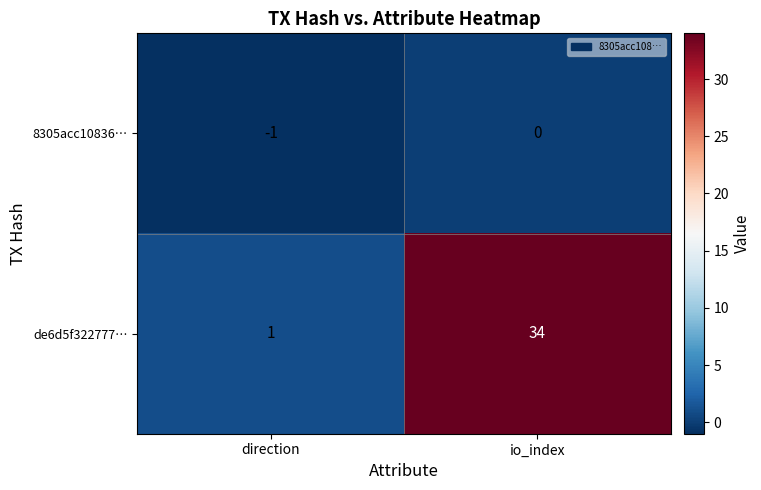

At which label is 8305acc10836… closest to 0?

io_index